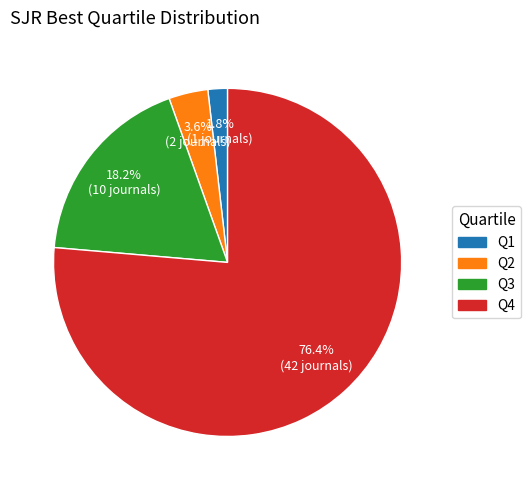

To the nearest percent, what is the difference between the largest and smallest slice percentages?

75%